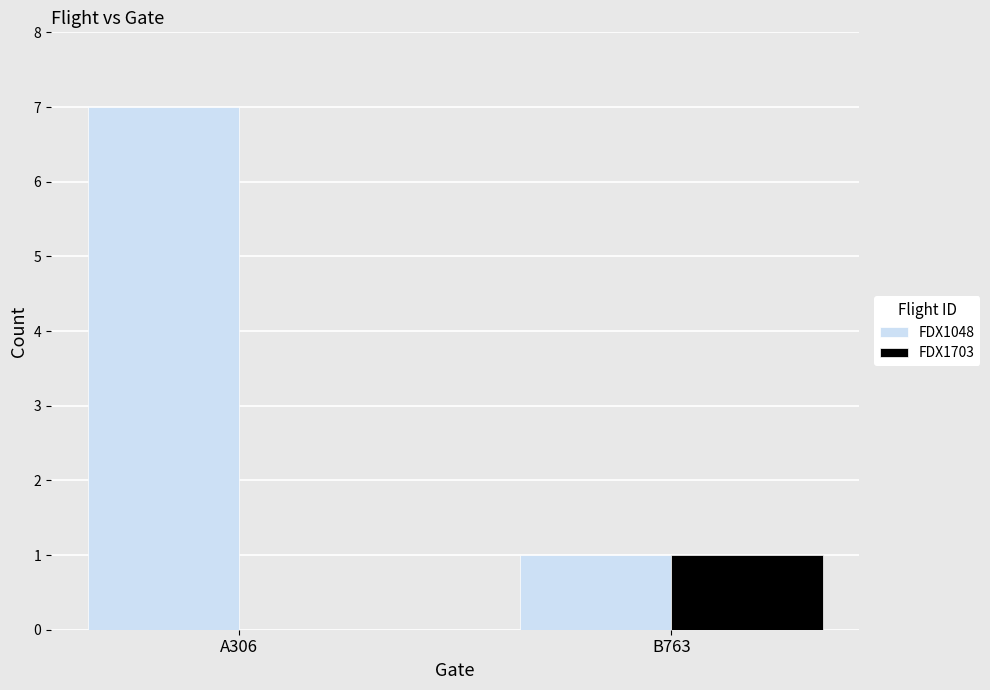

Reading left to right, transcribe all the data shown in this chart.

FDX1048: 7	1
FDX1703: 0	1